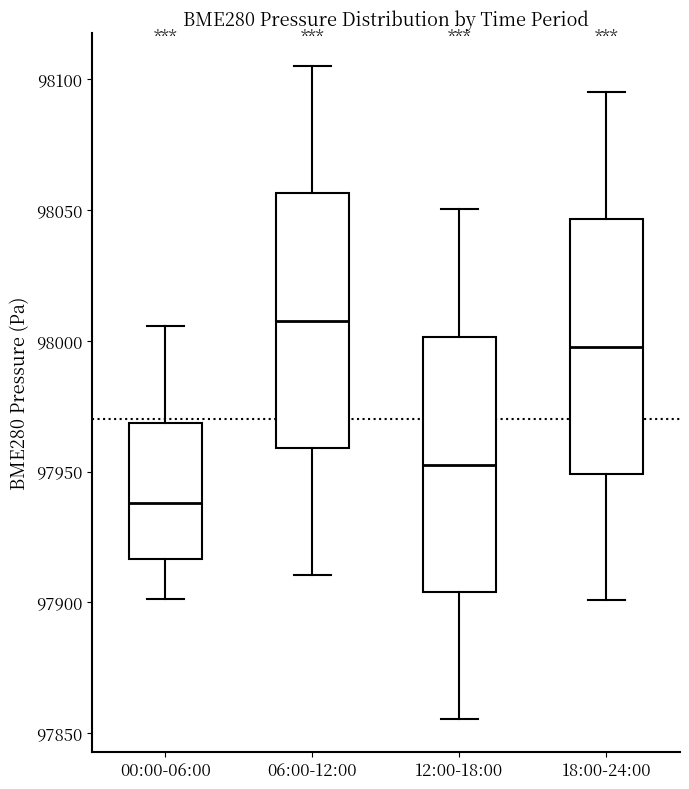

Which box's median line is the highest?

06:00-12:00